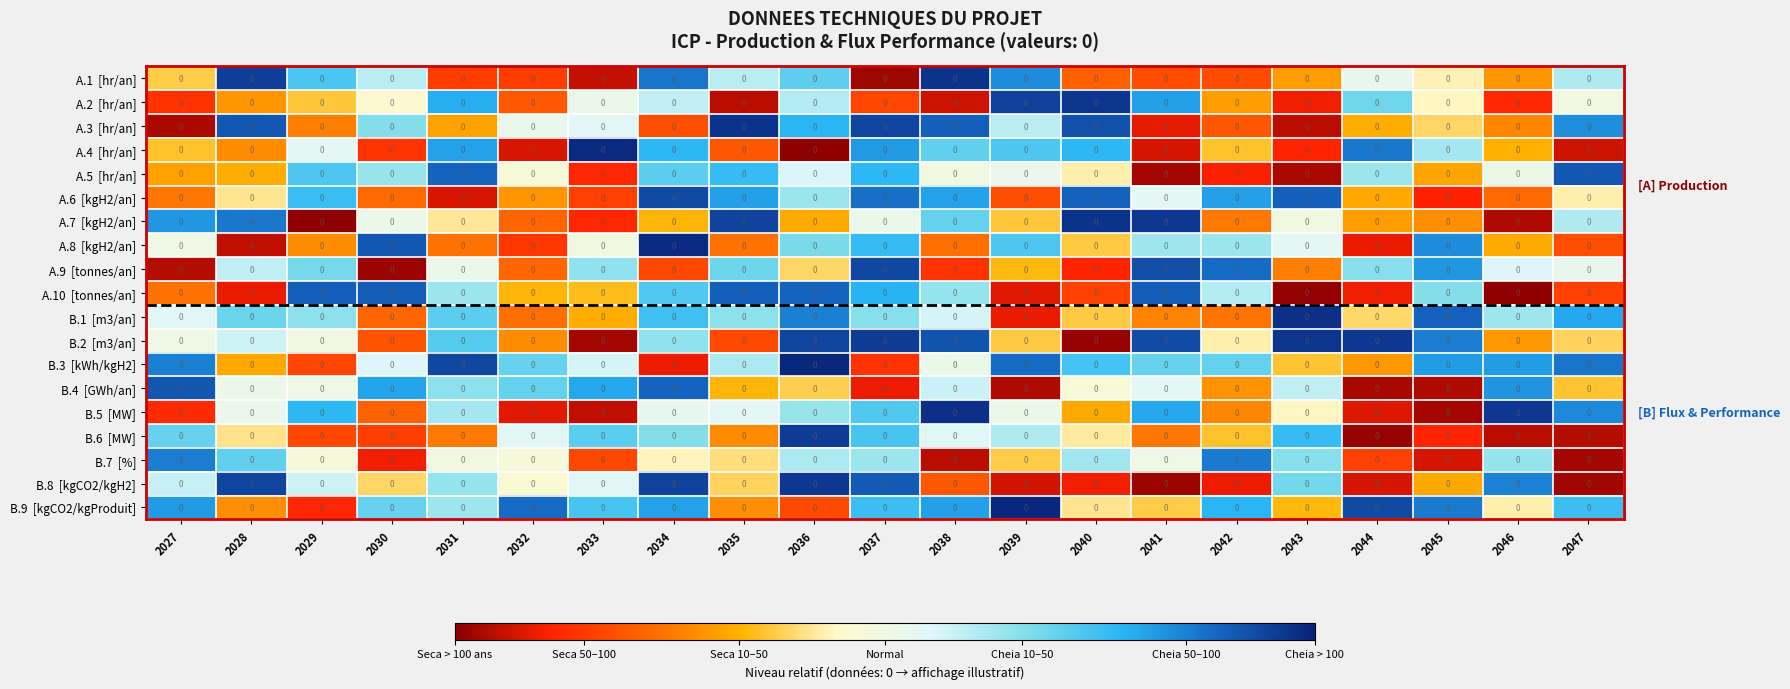

How many categories are shown in the chart?

21